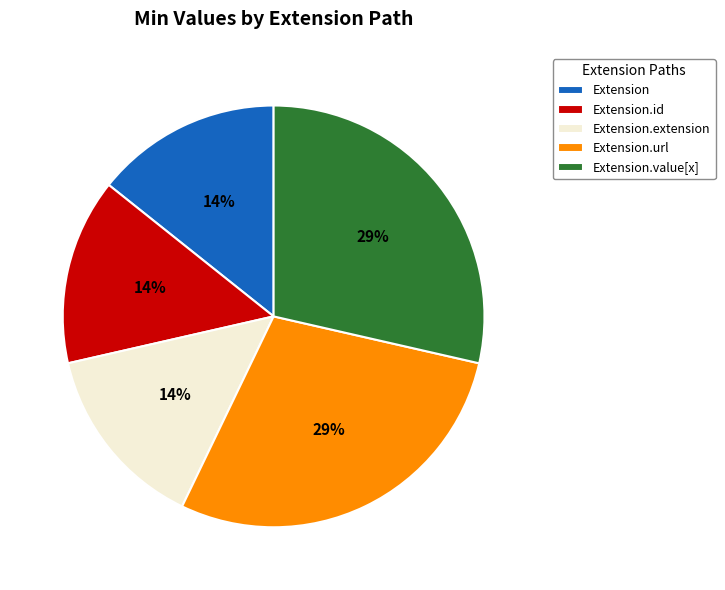

The Extension slice represents 1% of the pie. True or false?

False